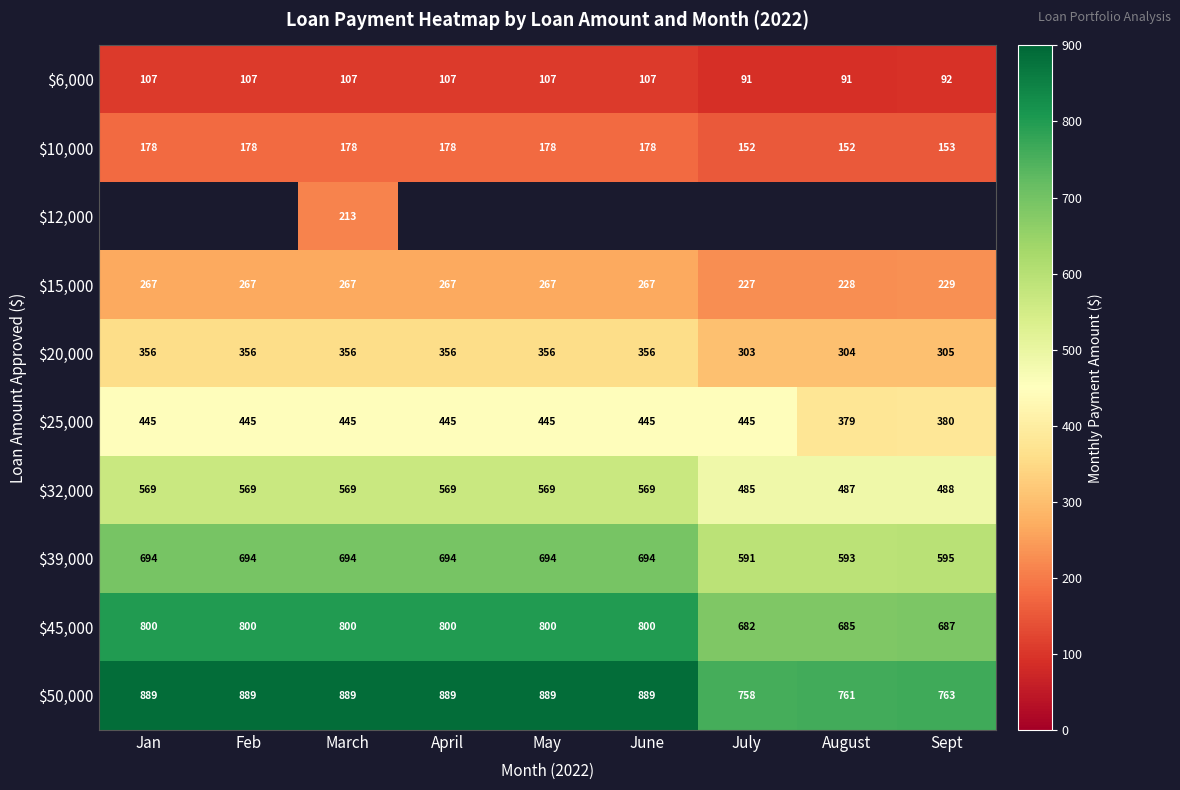

What value does the $6,000 series have at Sept?

92.0